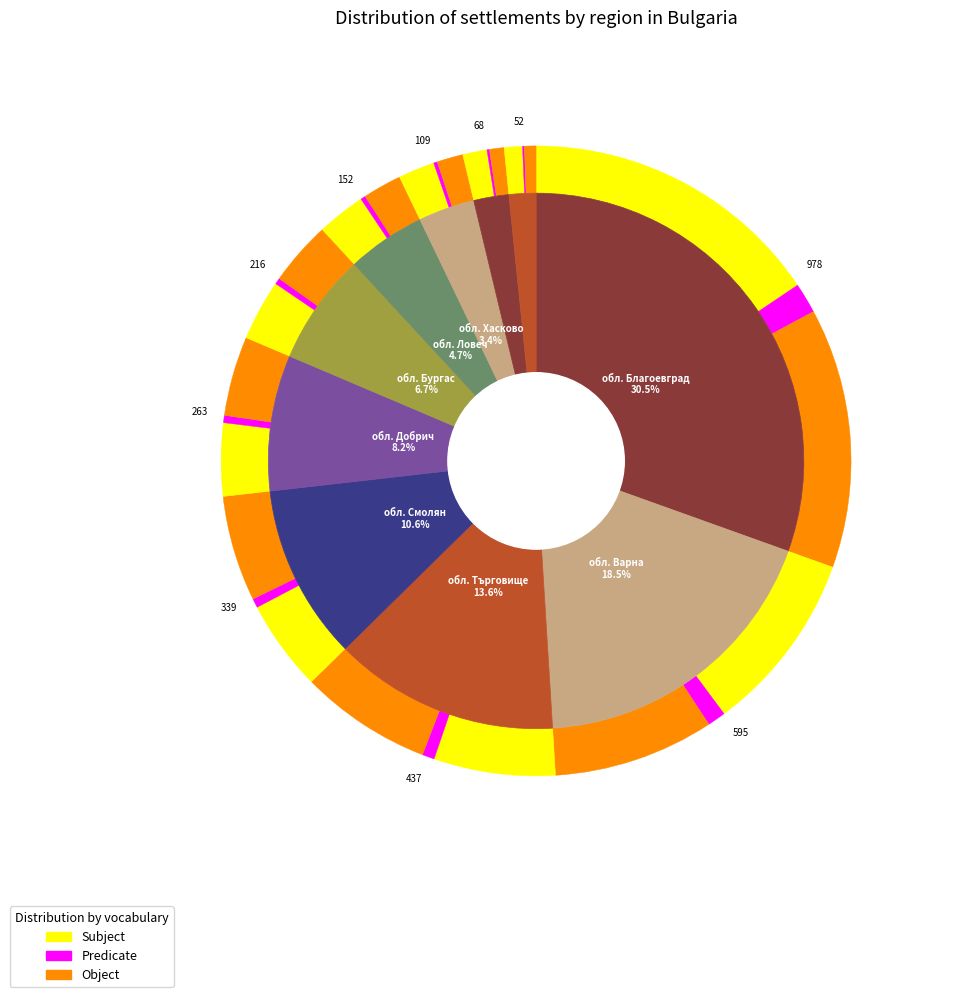

Is the sum of обл. Хасково and обл. Варна greater than half?

No